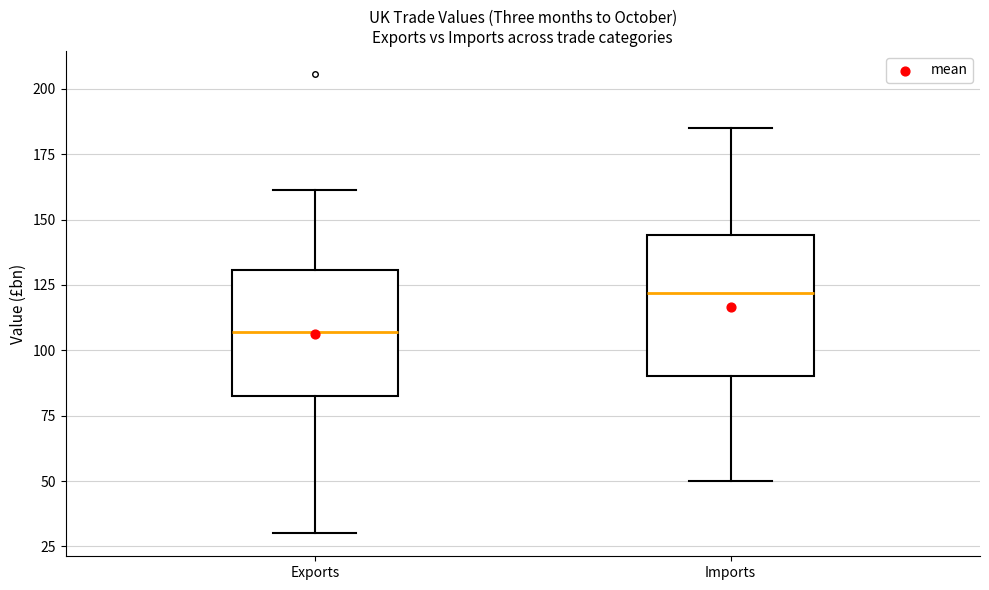

Where does the lower whisker of the box for Exports end on the y-axis? The values are not printed on the chart, so give them approximately, as read against the axis.

30